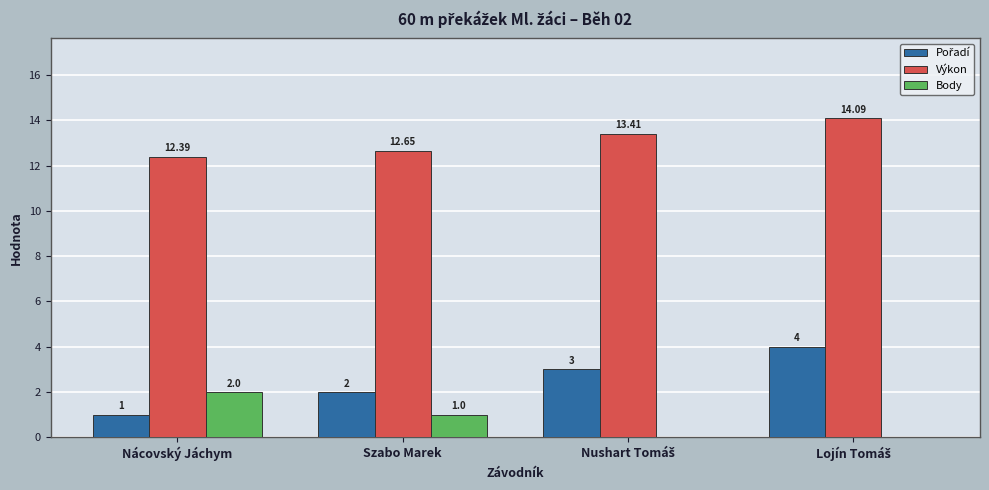

How many groups of bars are there?

4